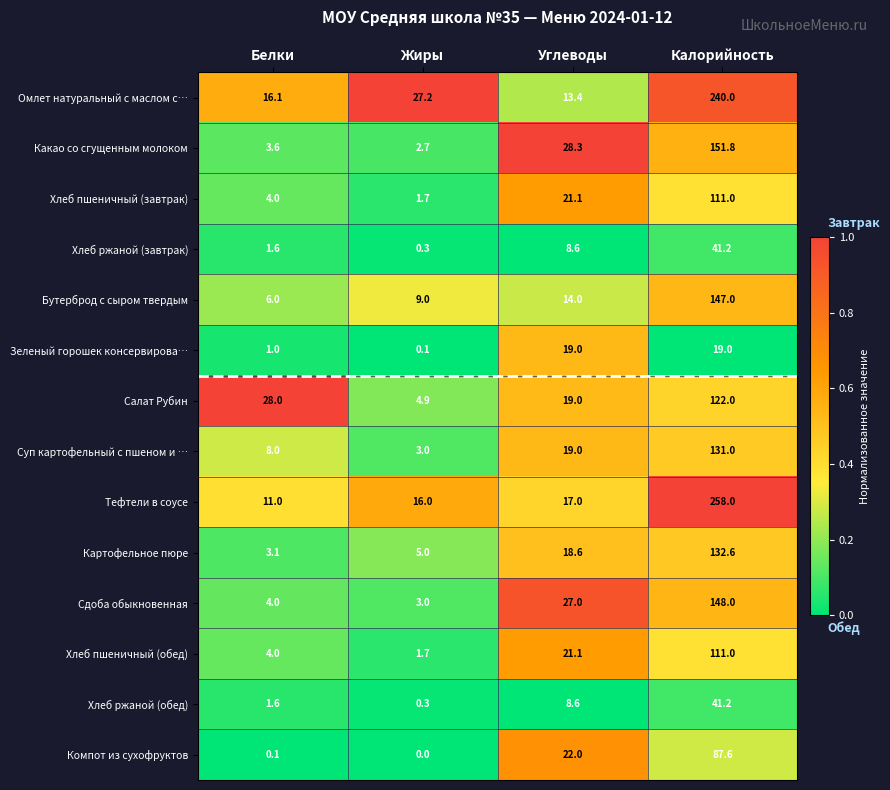

List the labels in order of Бутерброд с сыром твердым value, smallest first.

Белки, Жиры, Углеводы, Калорийность